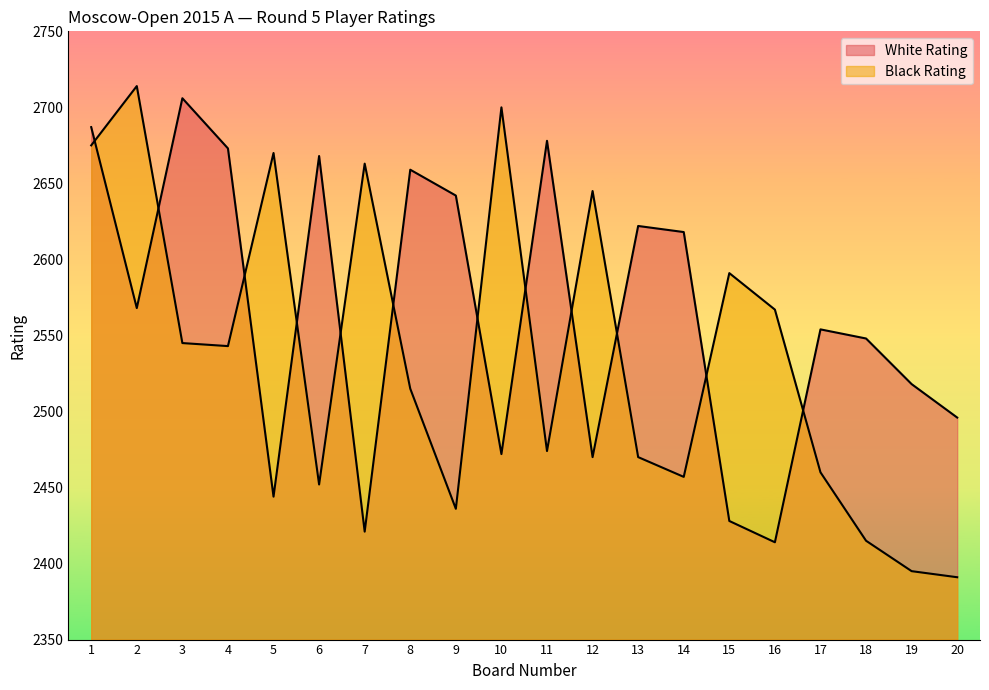

Is it true that Black Rating equals 1229 at 18?

False